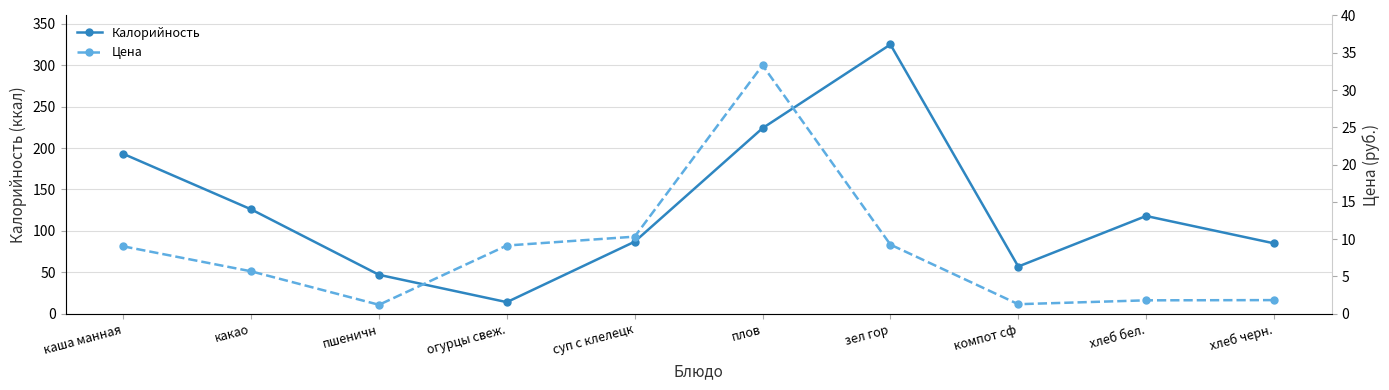

What is the maximum value shown in the chart?

325.0